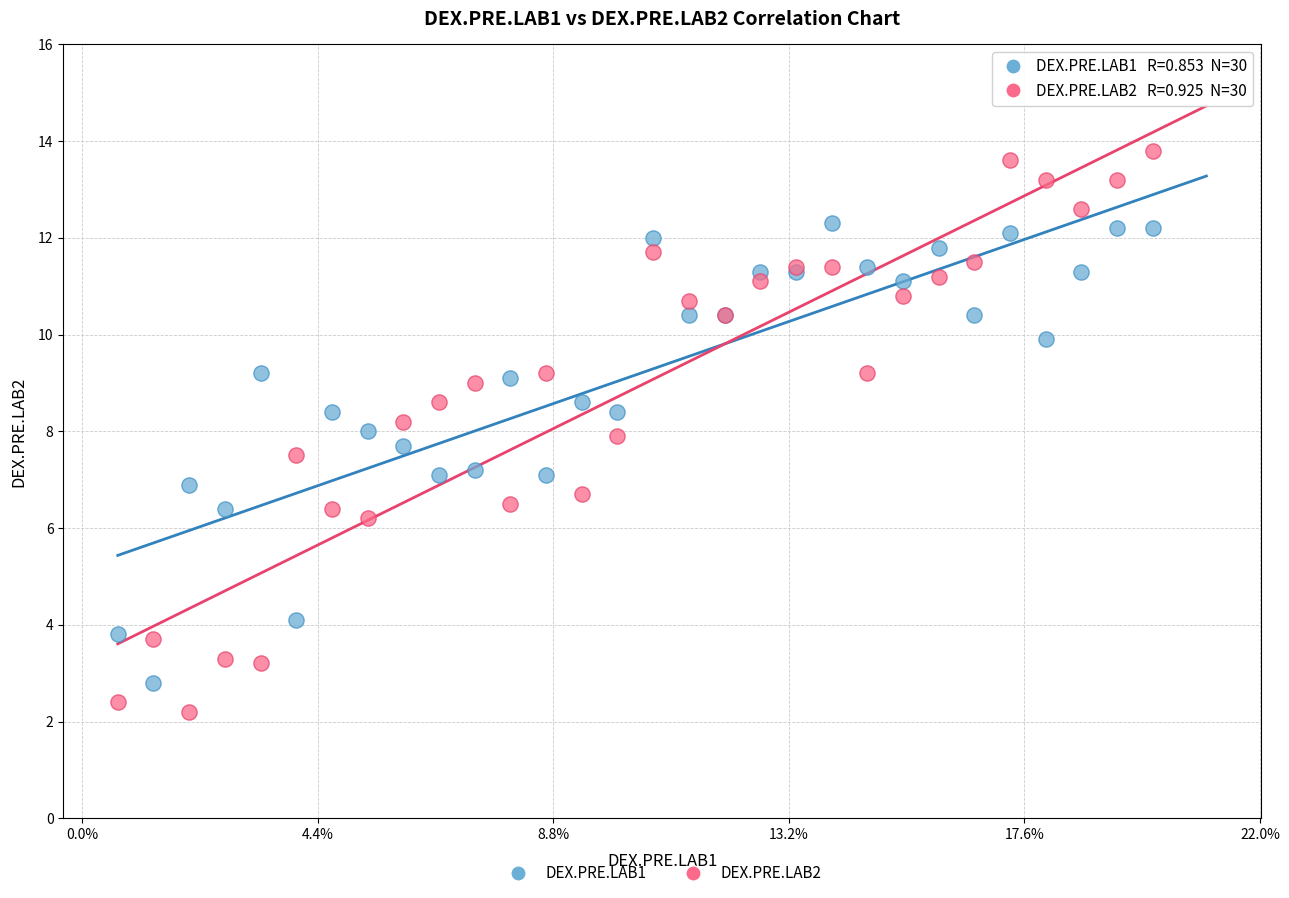

Which series has the widest spread of Y values?

DEX.PRE.LAB2